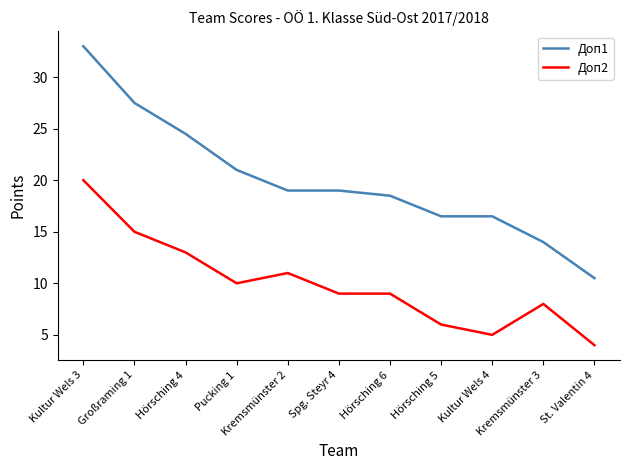

List the series in order of their peak value, highest first.

Доп1, Доп2